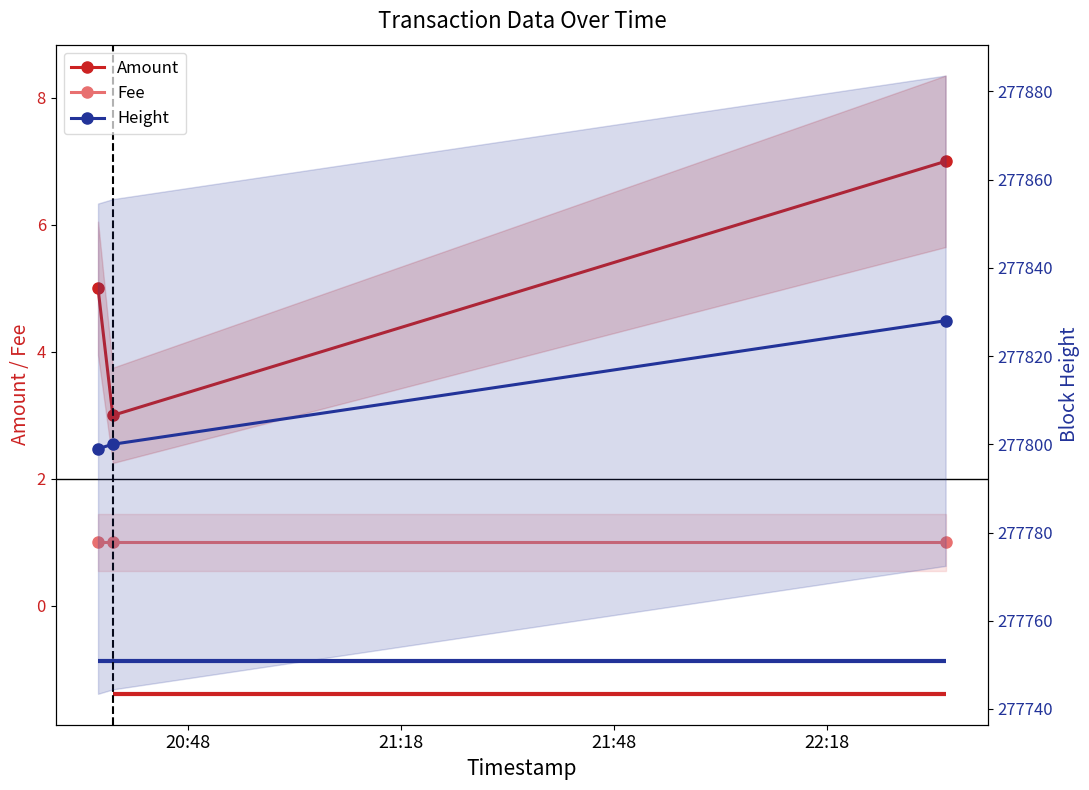

What is the sum of the Fee values at 21:48 and 21:18?

2